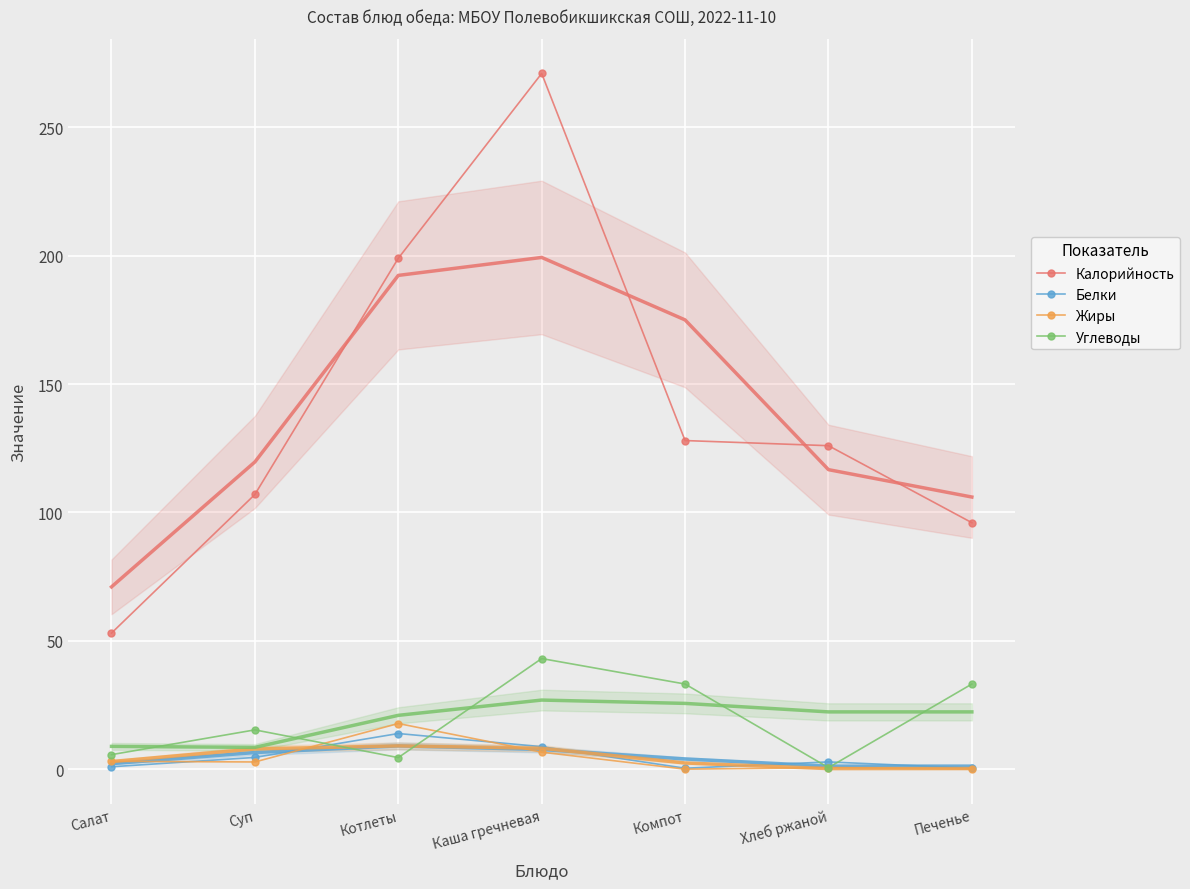

Is it true that Углеводы equals 0.6 at Хлеб ржаной?

True